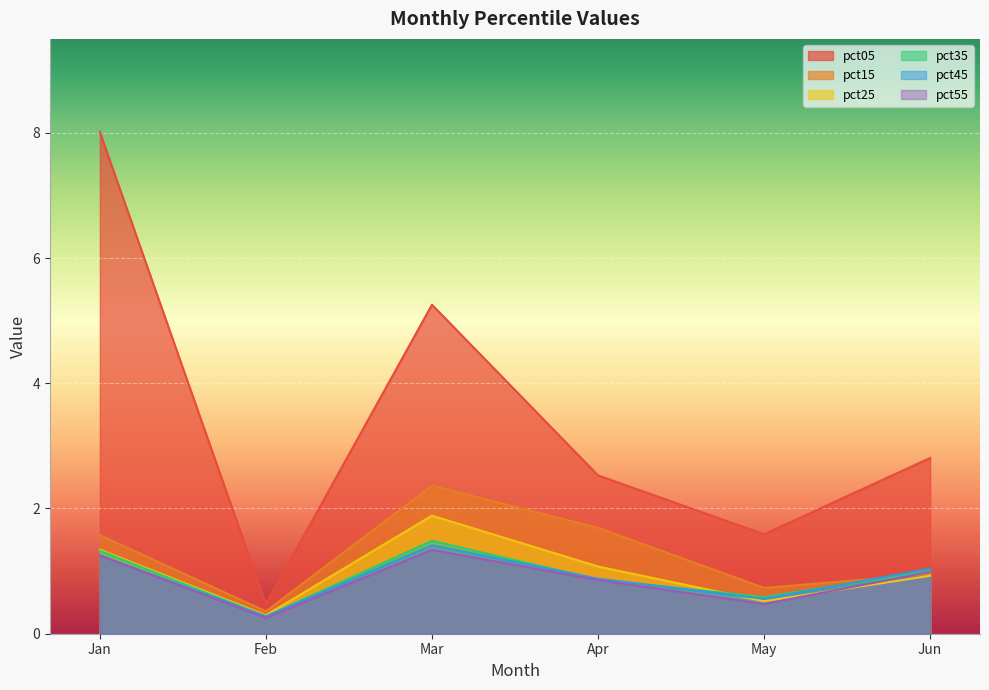

True or false: pct05 has a value of 1.6 at Mar.

False